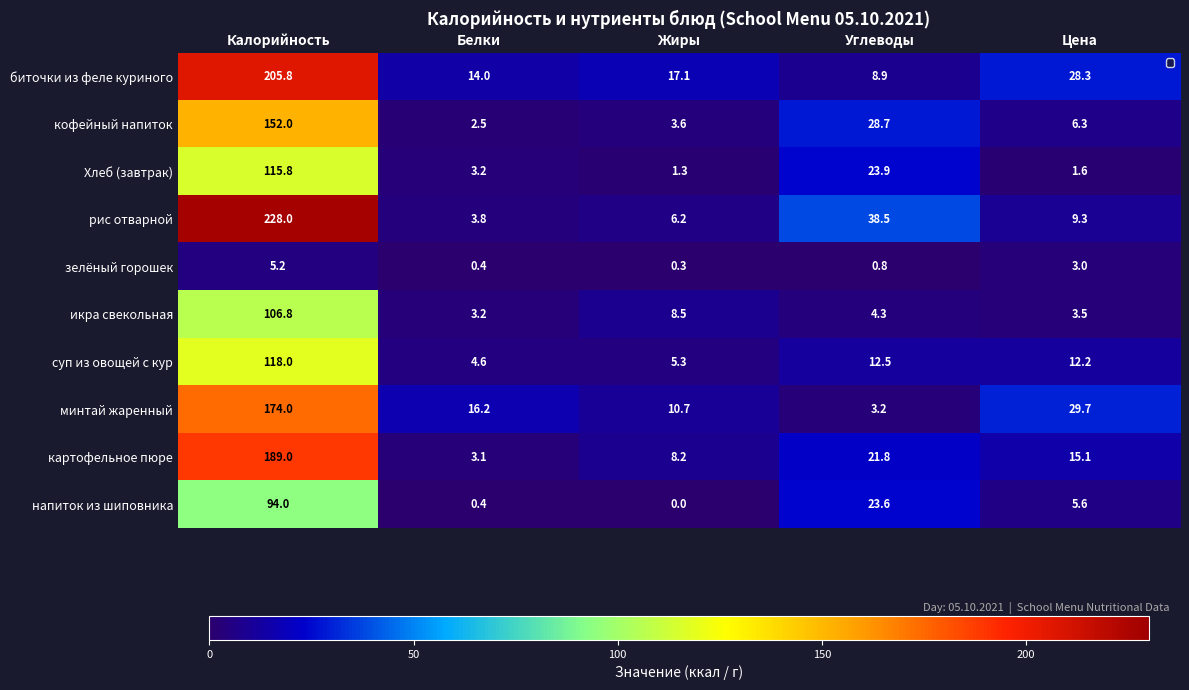

At which category is the sum across all series the highest?

Калорийность